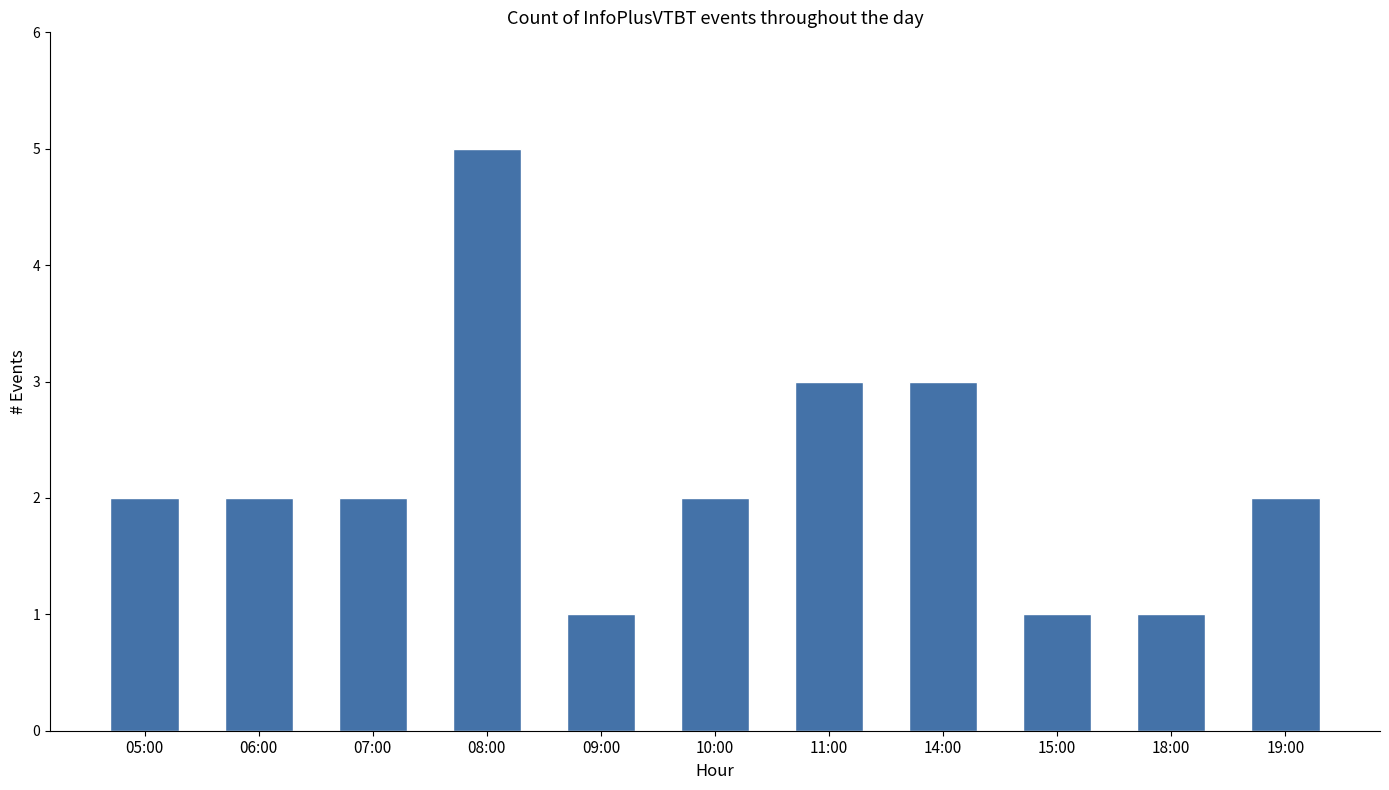

What is the sum of all values?

24